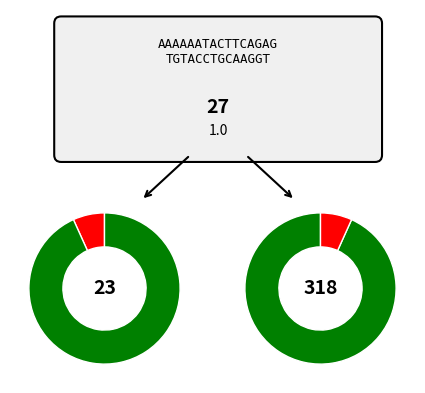

Is there a majority slice in this chart?

Yes